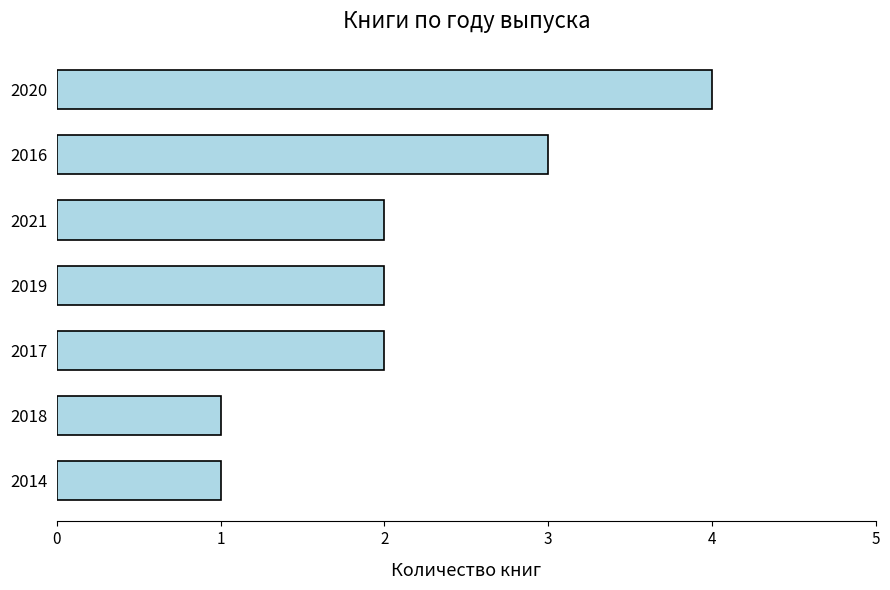

What is the sum of all values?

15